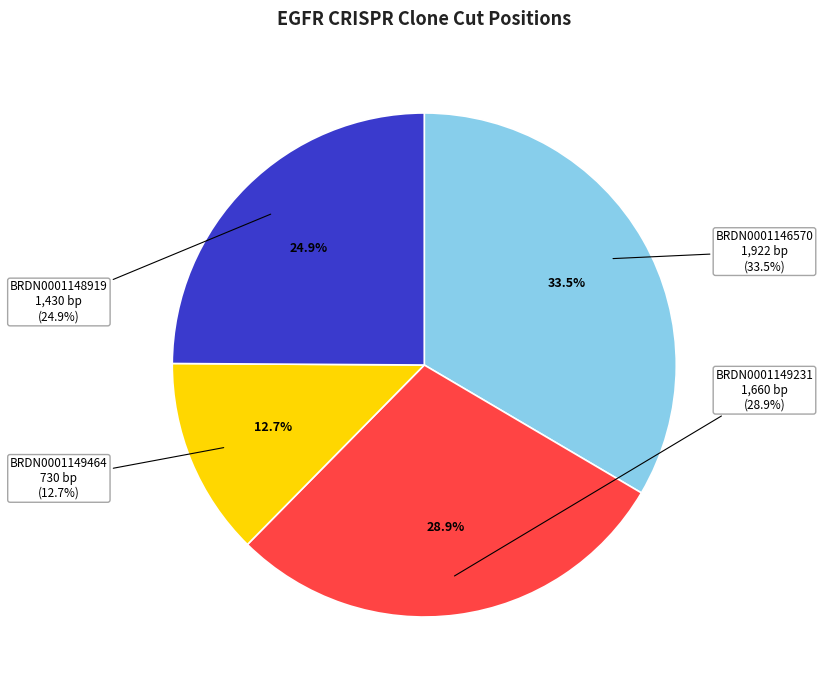

Is there a majority slice in this chart?

No